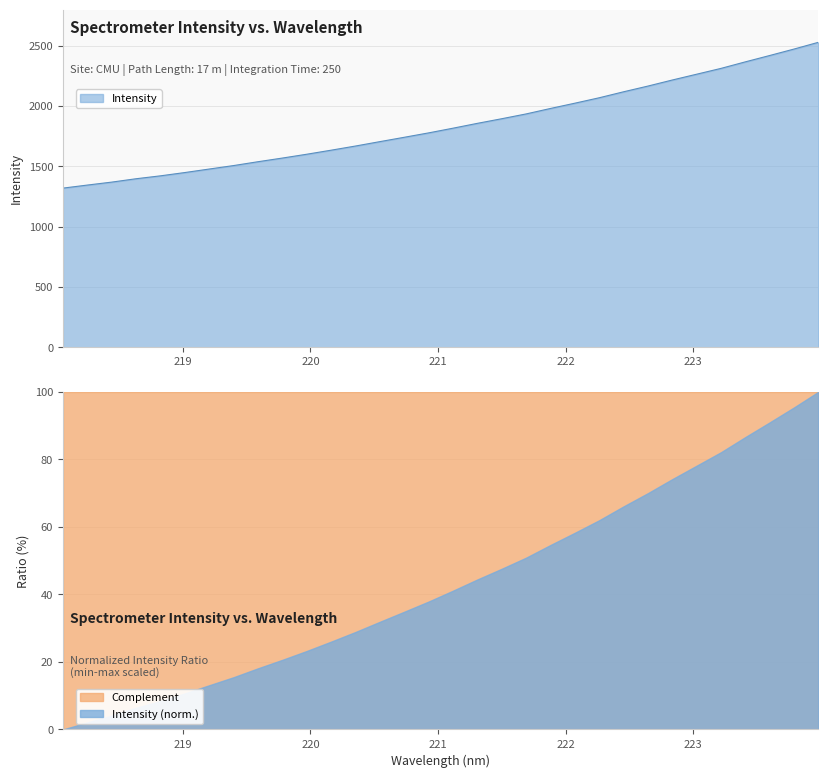

What is the value of the 21st point from the left?

1980.7